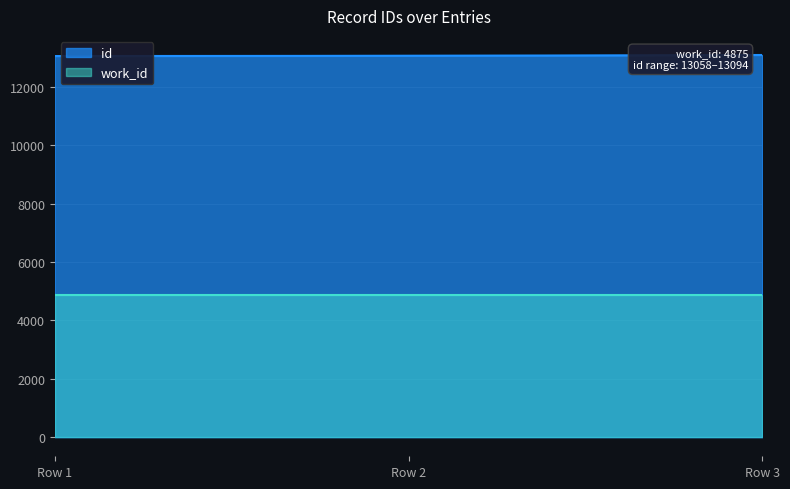

Which series has the largest range (max minus min)?

id